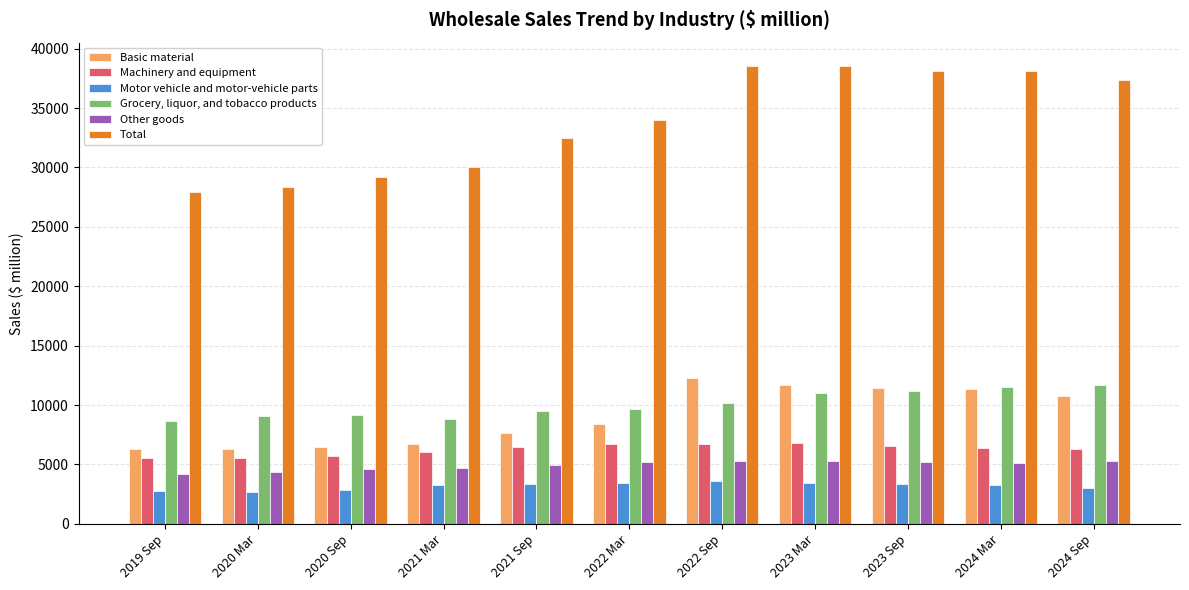

How many groups of bars are there?

11